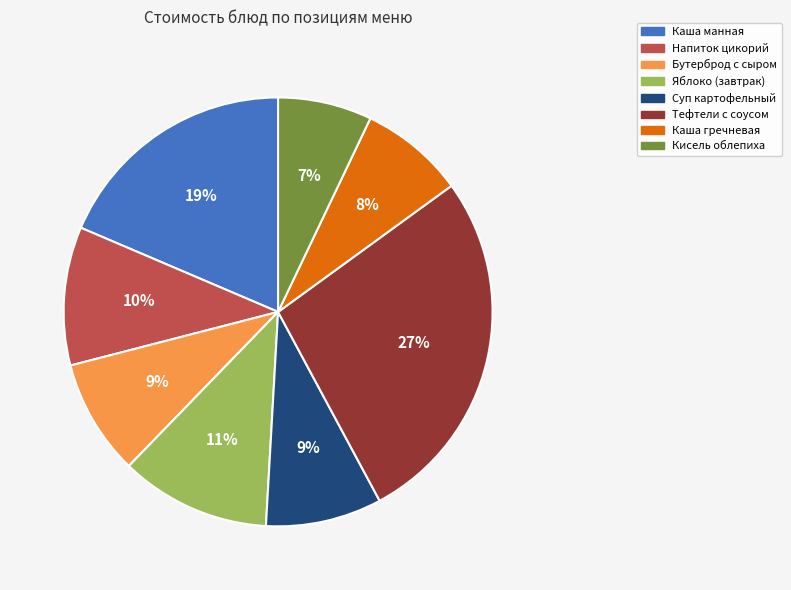

The Яблоко (завтрак) slice represents 16% of the pie. True or false?

False